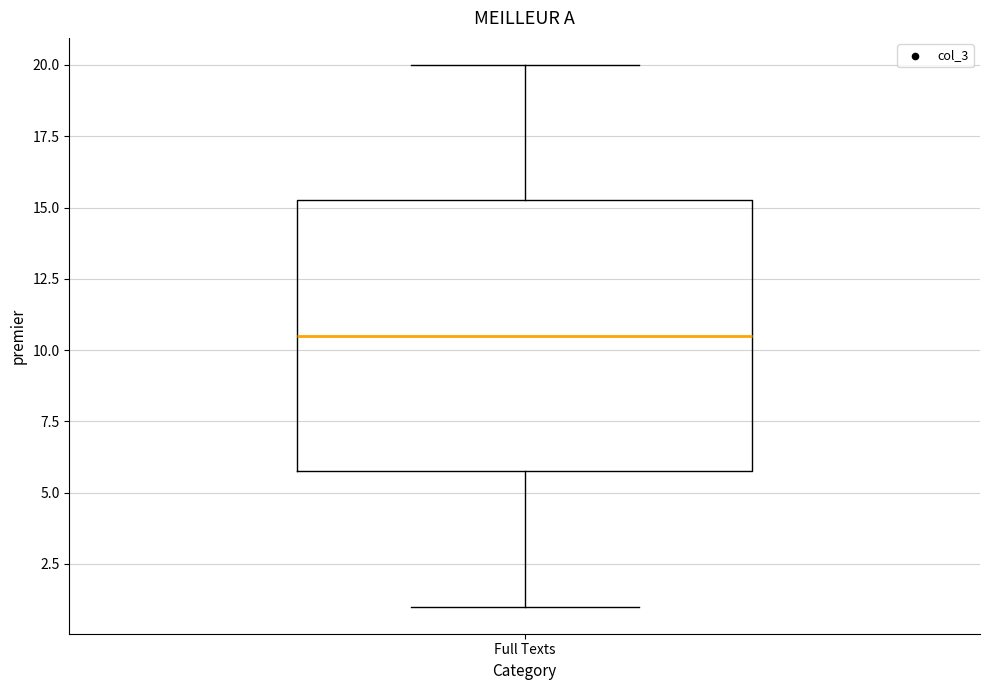

Transcribe this box plot: give where the median line is, the range the box spans, and where the two whiskers end, as read against the y-axis. The values are not printed on the chart, so give them approximately, as read against the axis.

median 10.5, box 6.0 to 15.5, whiskers 1.0 to 20.0